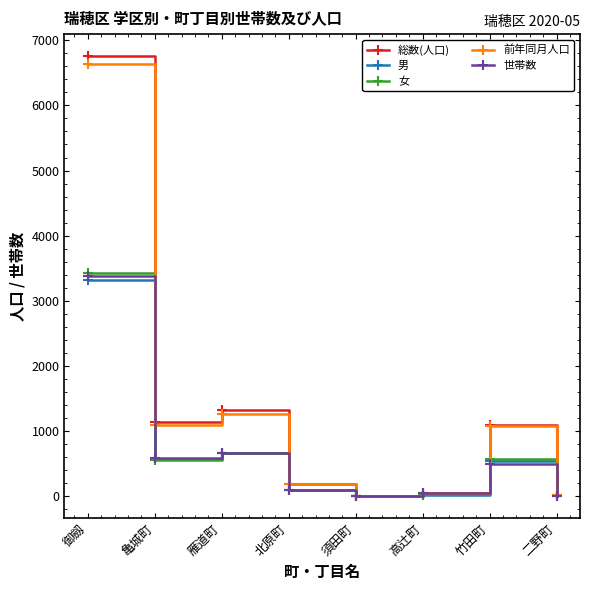

True or false: 総数(人口) has more than 1 interior local peaks.

True